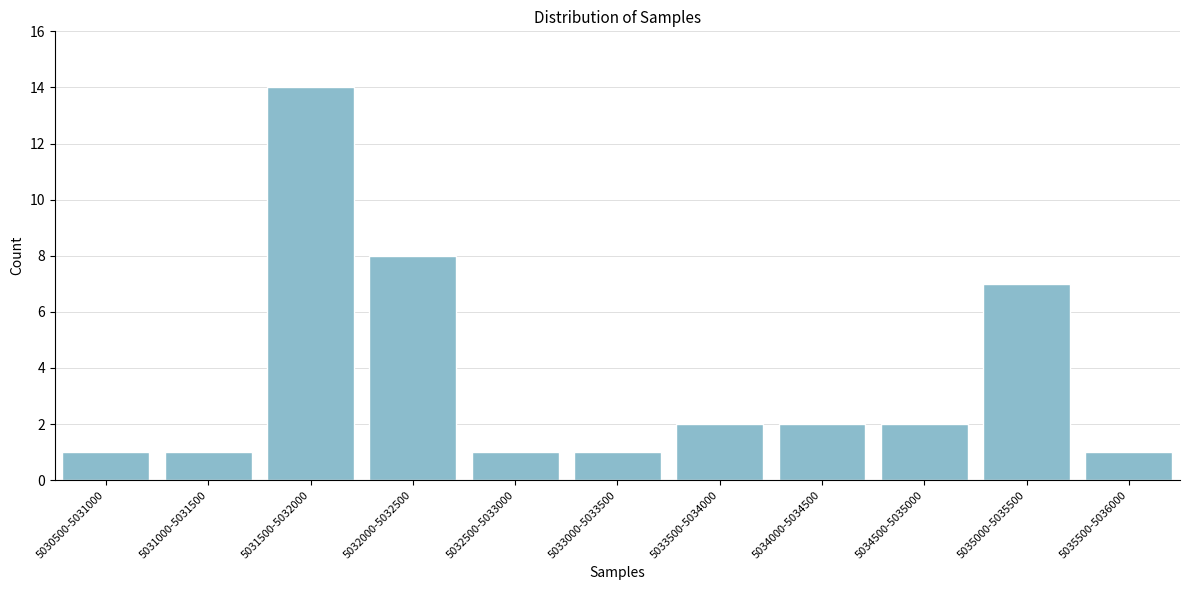

Reading left to right, extract all data points from this chart.

1	1	14	8	1	1	2	2	2	7	1